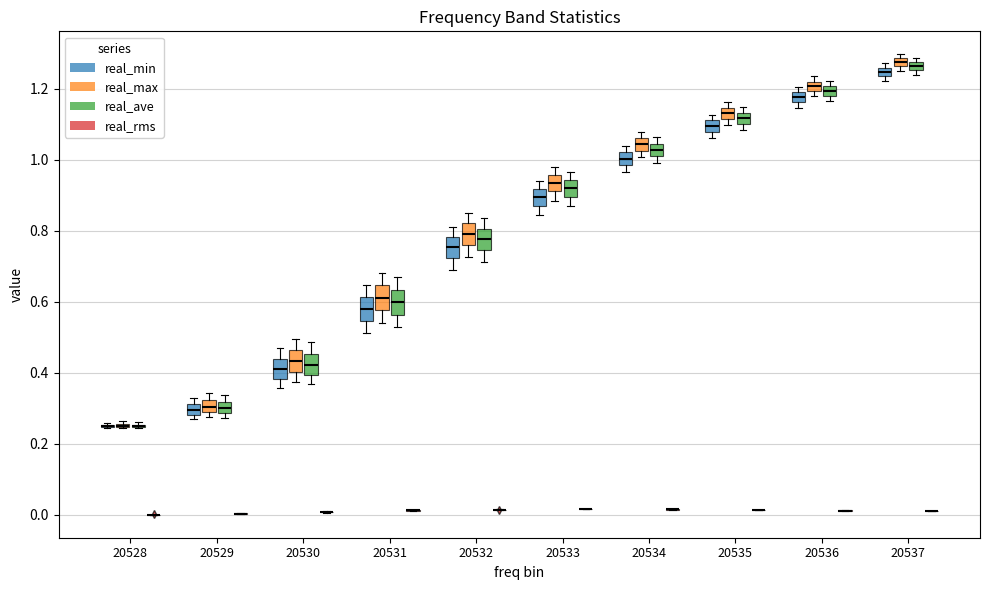

Where does the median line of the box for 20532 (real_min) sit on the y-axis? The values are not printed on the chart, so give them approximately, as read against the axis.

0.76